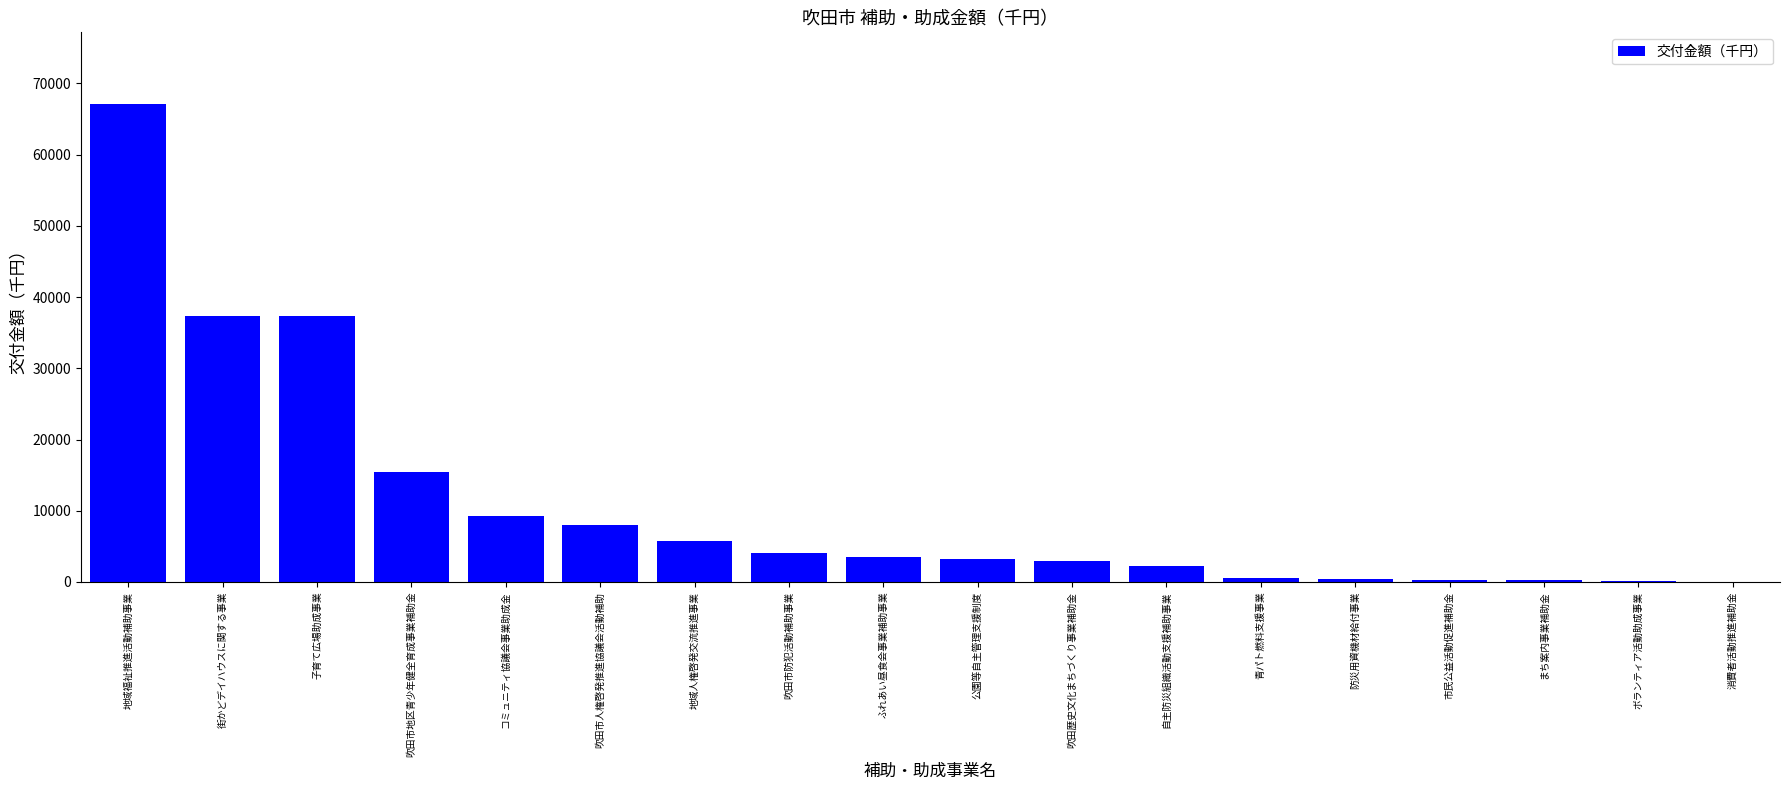

Is it true that the value at ふれあい昼食会事業補助事業 is 3522?

True